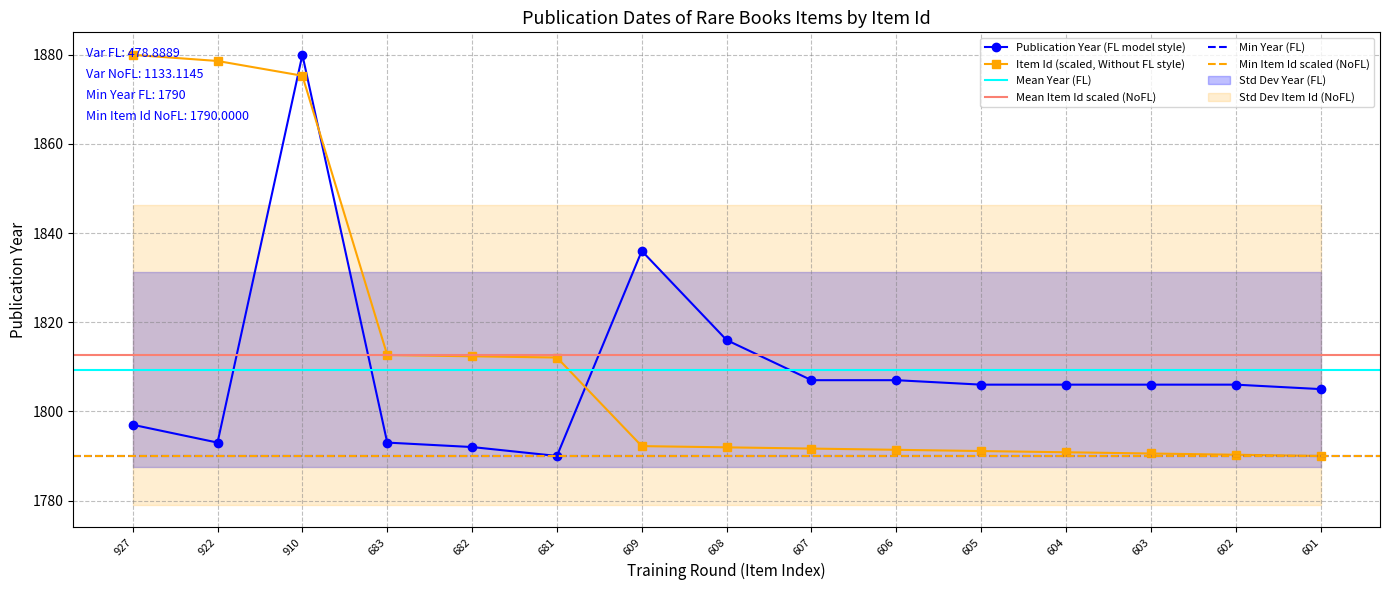

Is it true that Dublin Core:Date equals 408.5 at 683?

False